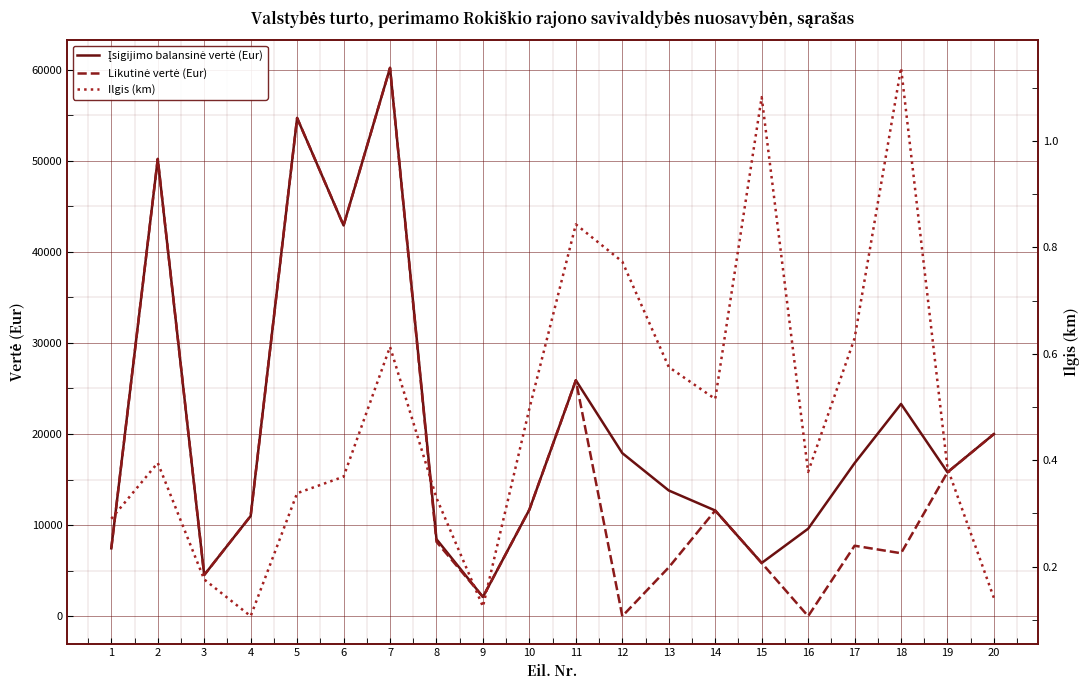

What is the total value across all series at 18?

30211.8